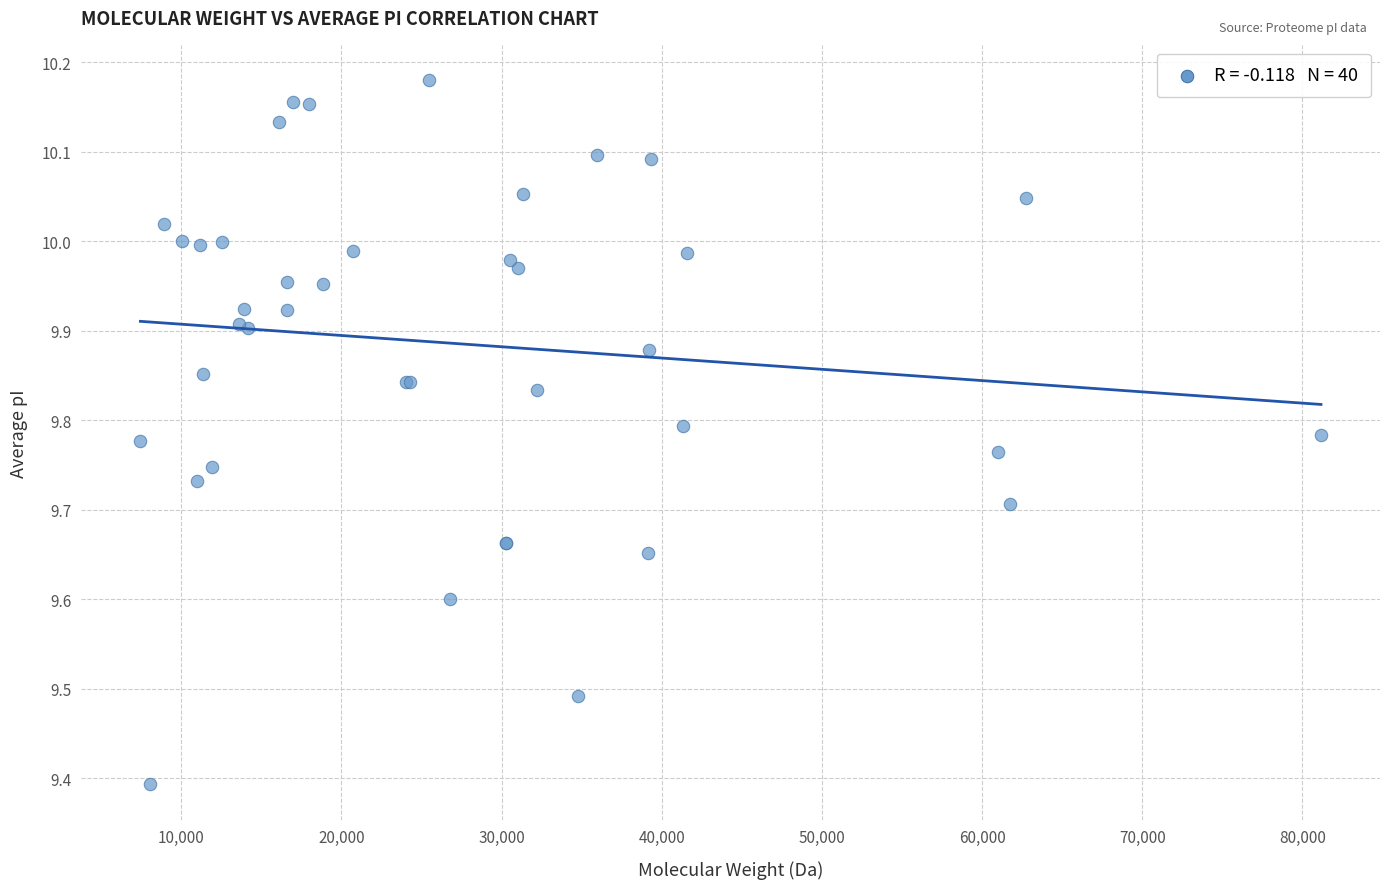

What Y value in the scatter plot is closest to 9?

9.4